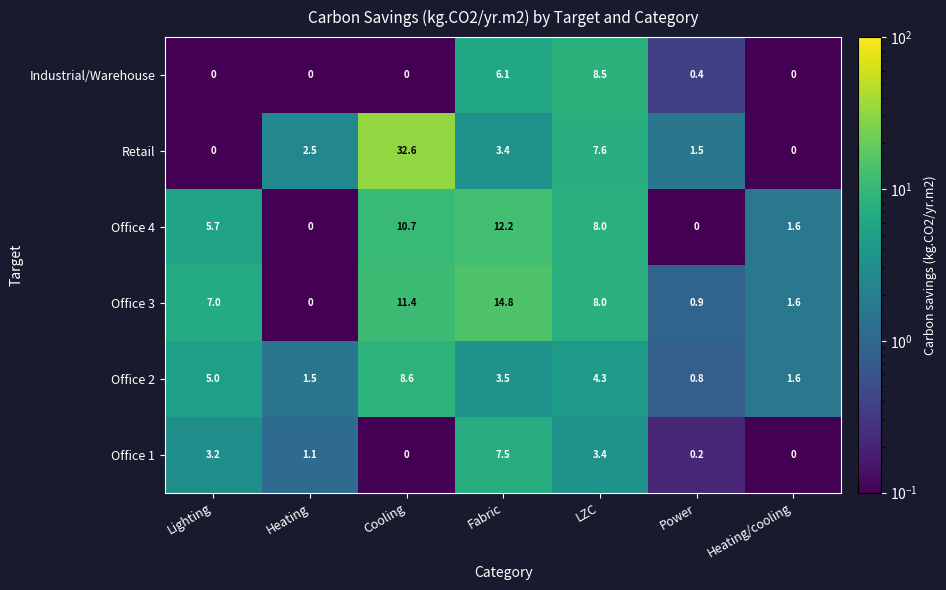

The Office 2 series shows 2.2 at Fabric. True or false?

False